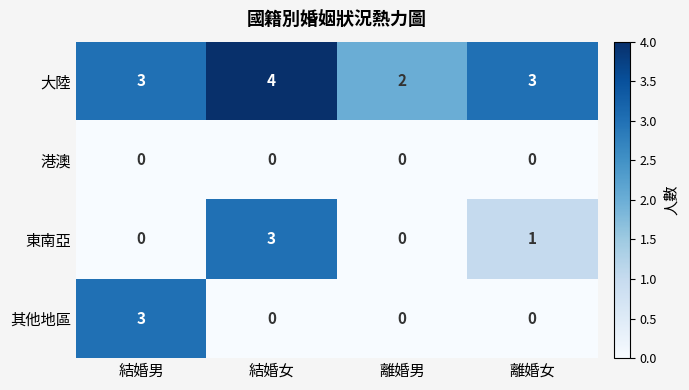

At which label does 東南亞 reach its peak?

結婚女